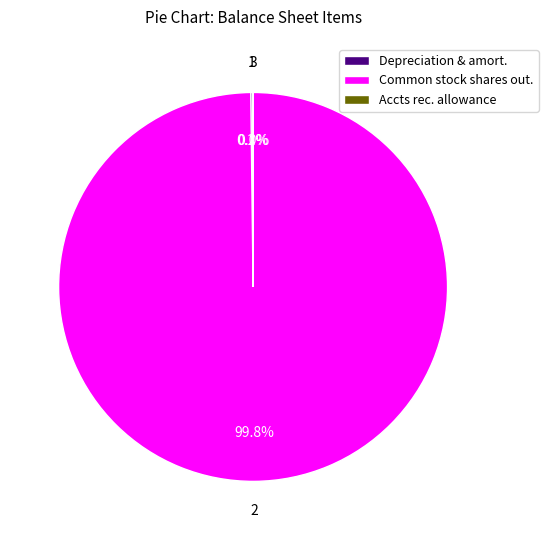

What percentage is NOT represented by Common stock shares out.?

0.2%